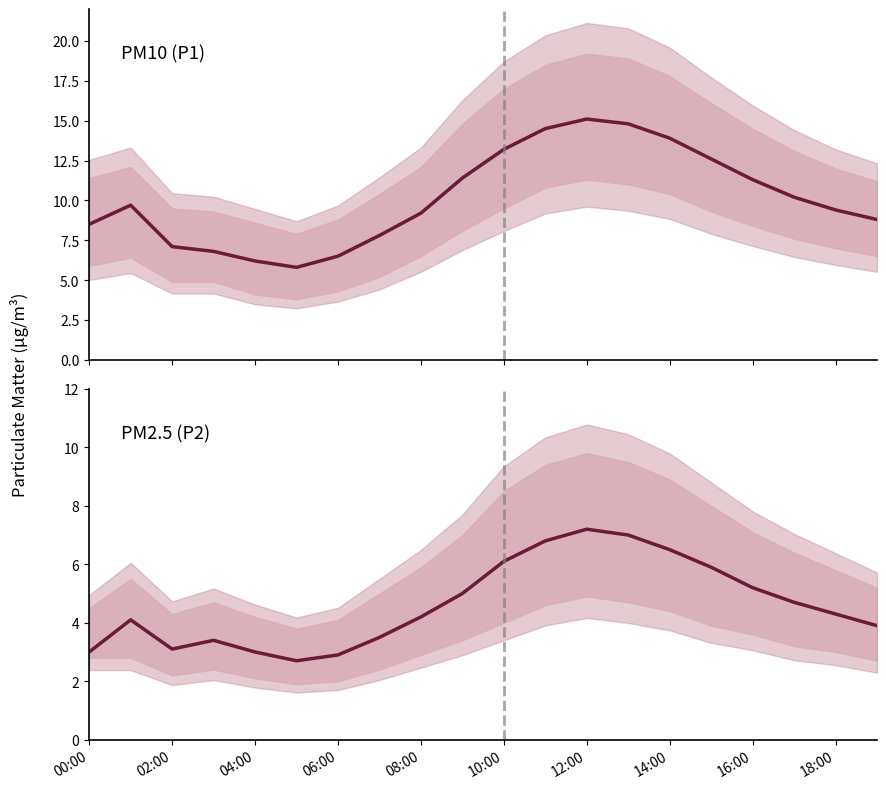

What is the value of the P2 point at the 12th from the left?

6.8